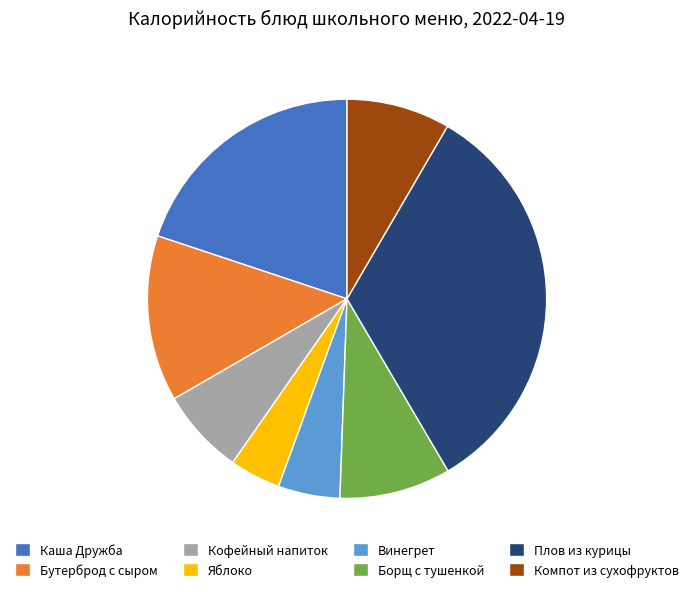

Which slice is the smallest?

Яблоко